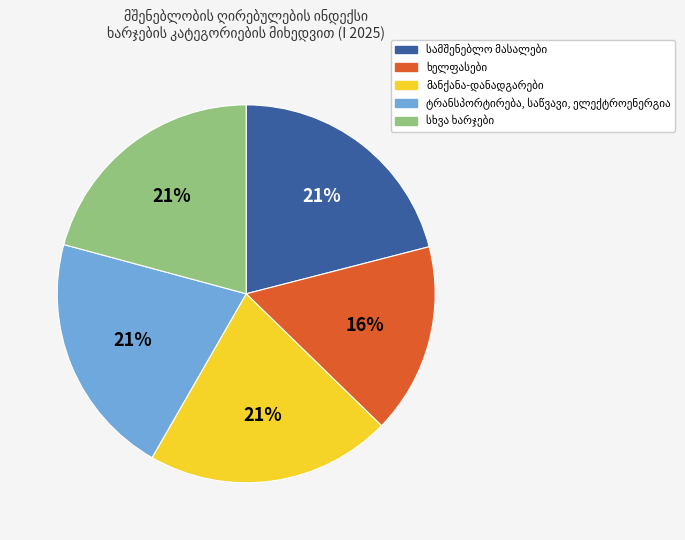

To the nearest percent, what is the difference between the largest and smallest slice percentages?

5%